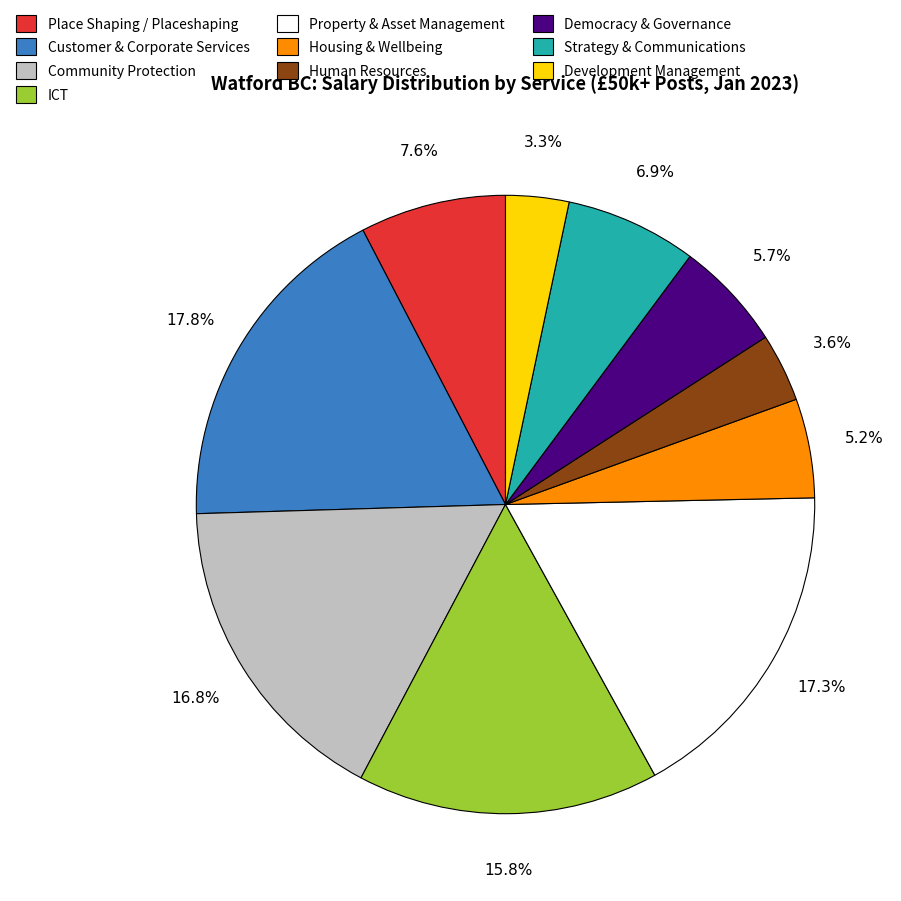

What percentage is the Property & Asset Management slice, to the nearest percent?

17%